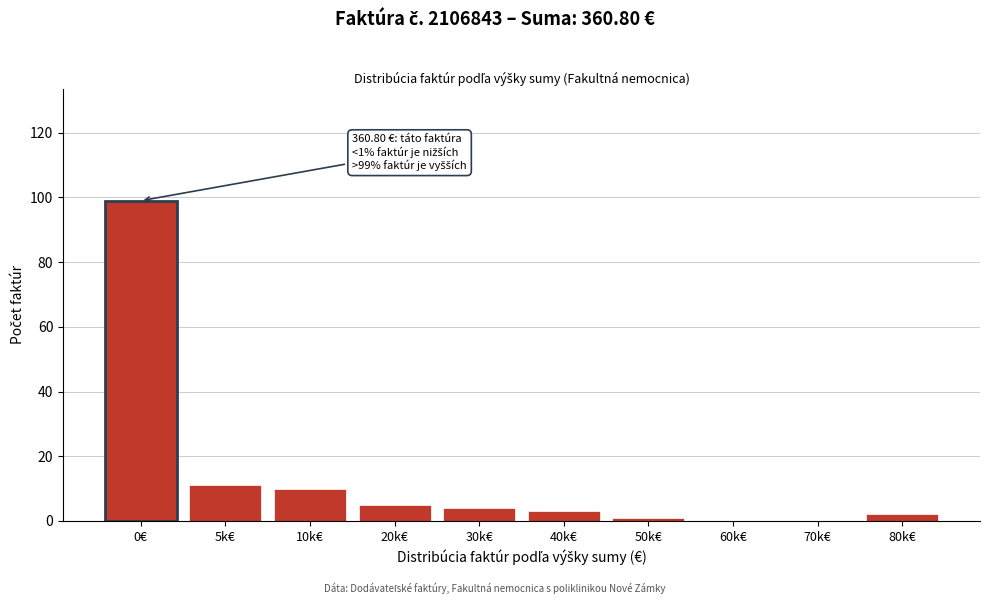

Reading right to left, what are all the values shown in this chart?

80k€=2	70k€=0	60k€=0	50k€=1	40k€=3	30k€=4	20k€=5	10k€=10	5k€=11	0€=99